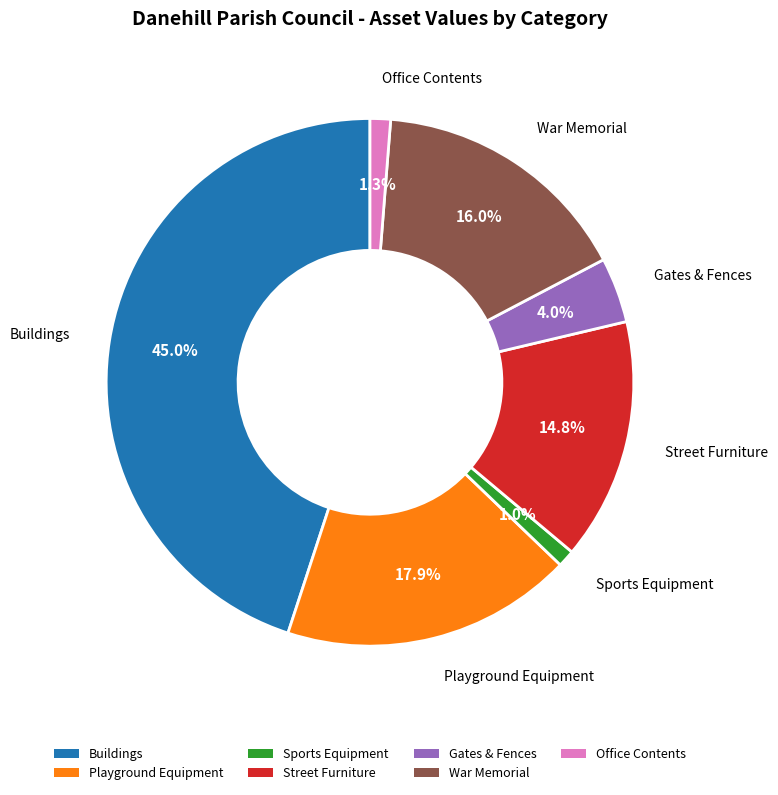

To the nearest percent, what portion does Buildings represent?

45%